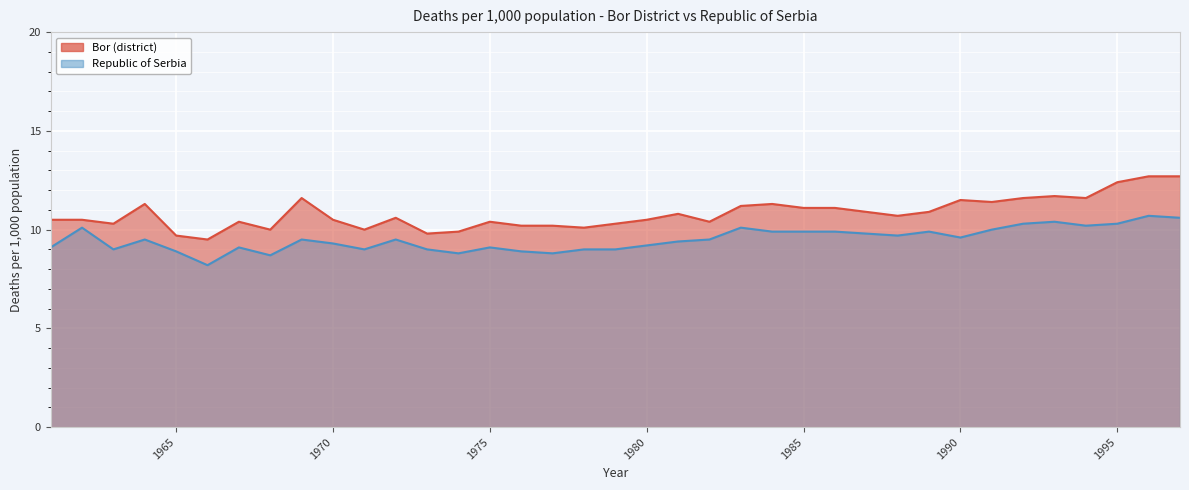

Reading left to right, what are all the values shown in this chart?

Bor (district): 10.5	10.5	10.3	11.3	9.7	9.5	10.4	10.0	11.6	10.5	10.0	10.6	9.8	9.9	10.4	10.2	10.2	10.1	10.3	10.5	10.8	10.4	11.2	11.3	11.1	11.1	10.9	10.7	10.9	11.5	11.4	11.6	11.7	11.6	12.4	12.7	12.7
Republic of Serbia: 9.1	10.1	9.0	9.5	8.9	8.2	9.1	8.7	9.5	9.3	9.0	9.5	9.0	8.8	9.1	8.9	8.8	9.0	9.0	9.2	9.4	9.5	10.1	9.9	9.9	9.9	9.8	9.7	9.9	9.6	10.0	10.3	10.4	10.2	10.3	10.7	10.6